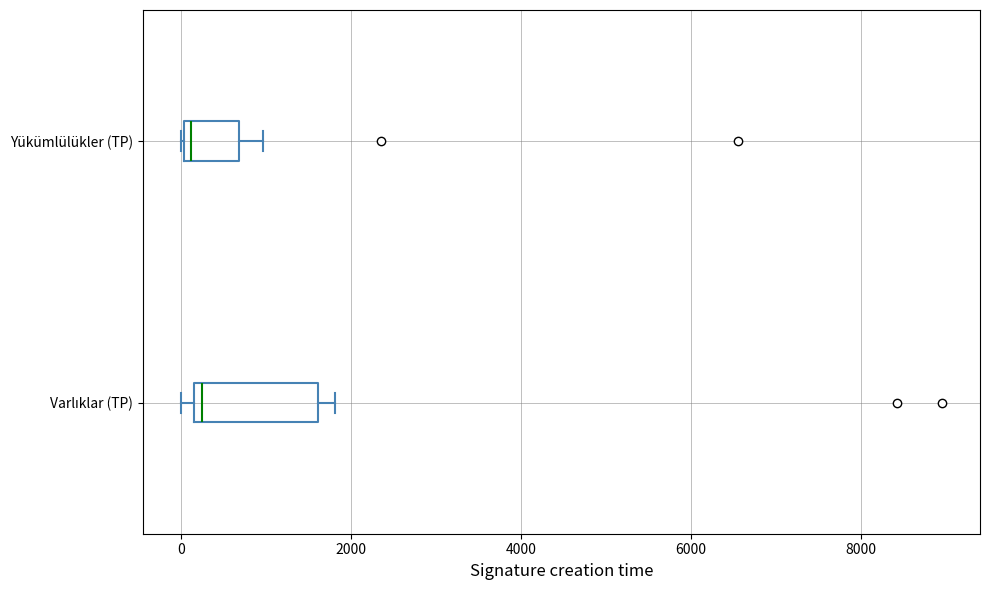

Where does the right whisker of the box for Varlıklar (TP) end on the x-axis? The values are not printed on the chart, so give them approximately, as read against the axis.

1800